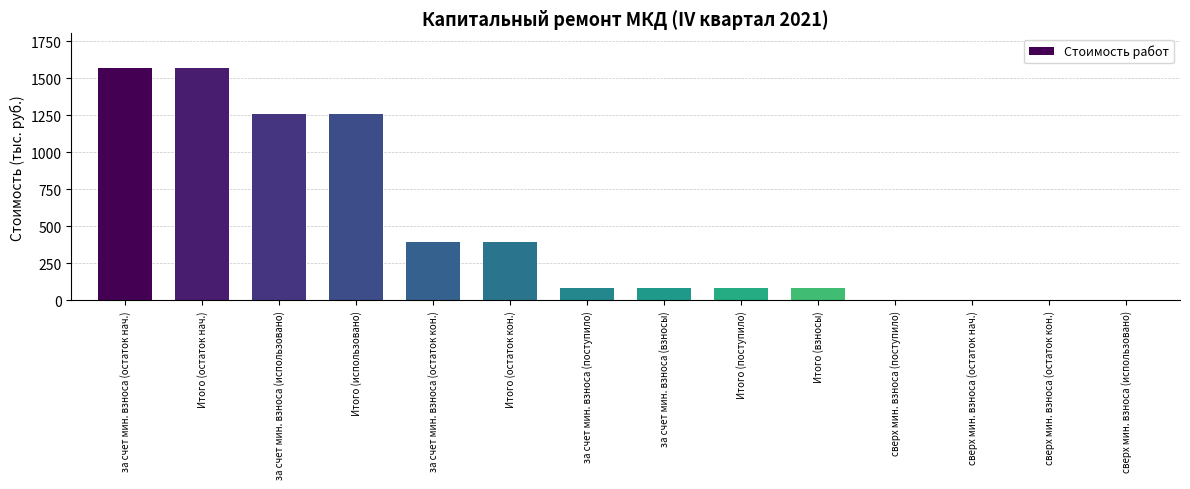

What is the sum of the values at за счет мин. взноса (использовано) and сверх мин. взноса (остаток нач.)?

1259.2